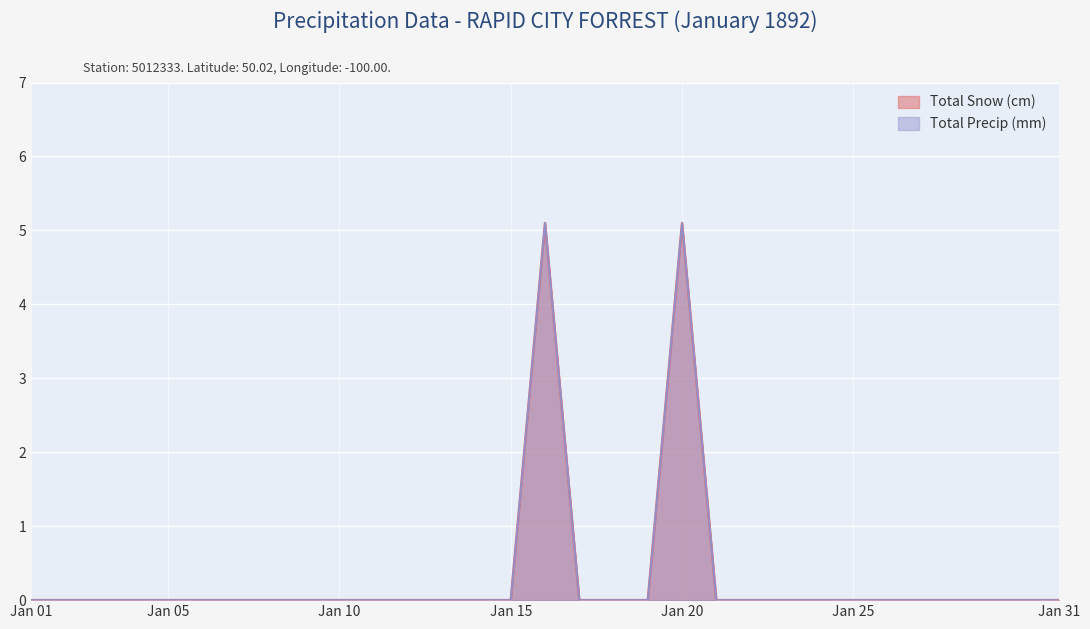

At which category does Total Precip (mm) reach its first local peak?

1892-01-16